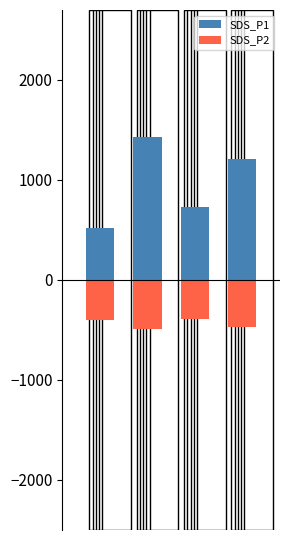

The SDS_P2 series shows -400.0 at 0. True or false?

True